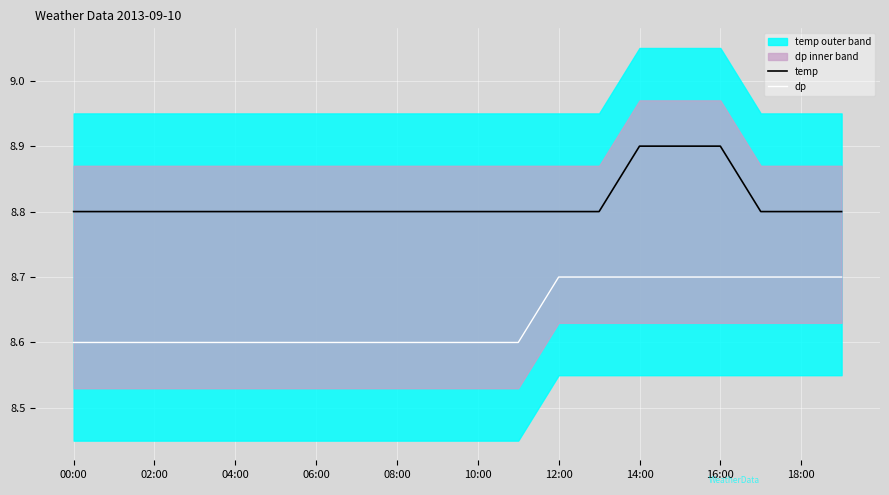

The temp series shows 8.8 at 02:00. True or false?

True